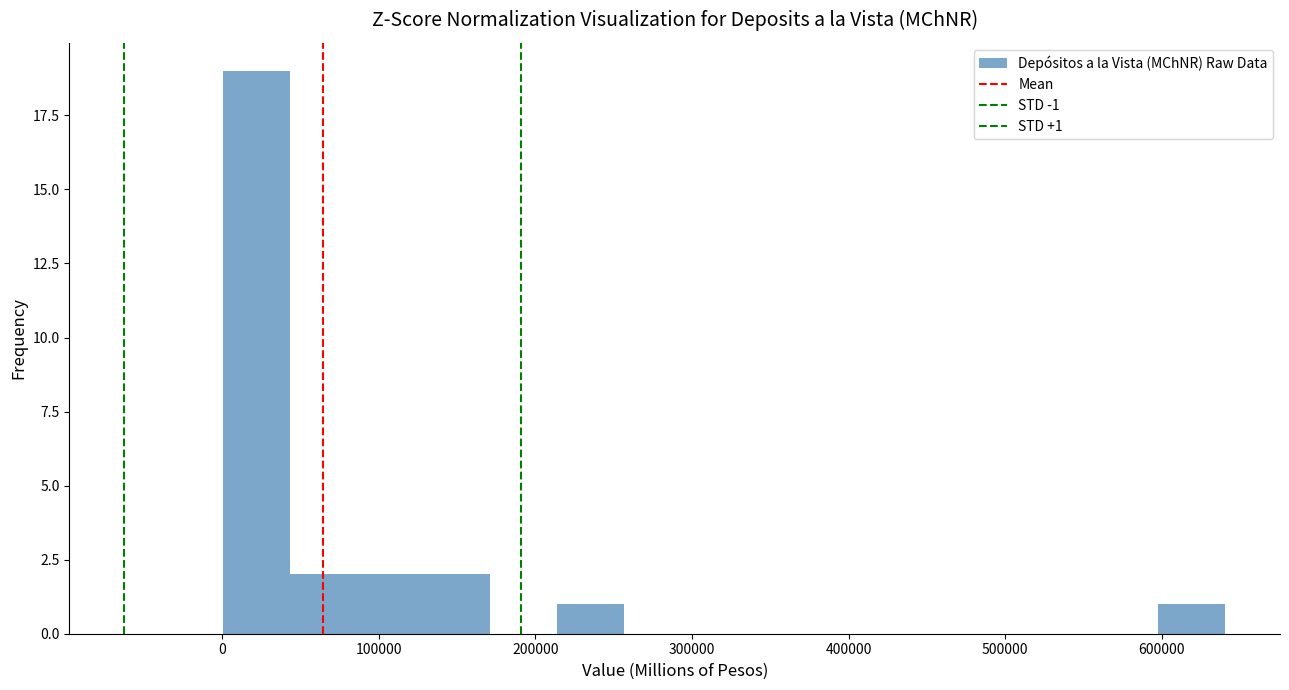

Over which range of the x-axis is the bar tallest?

0 to 40000